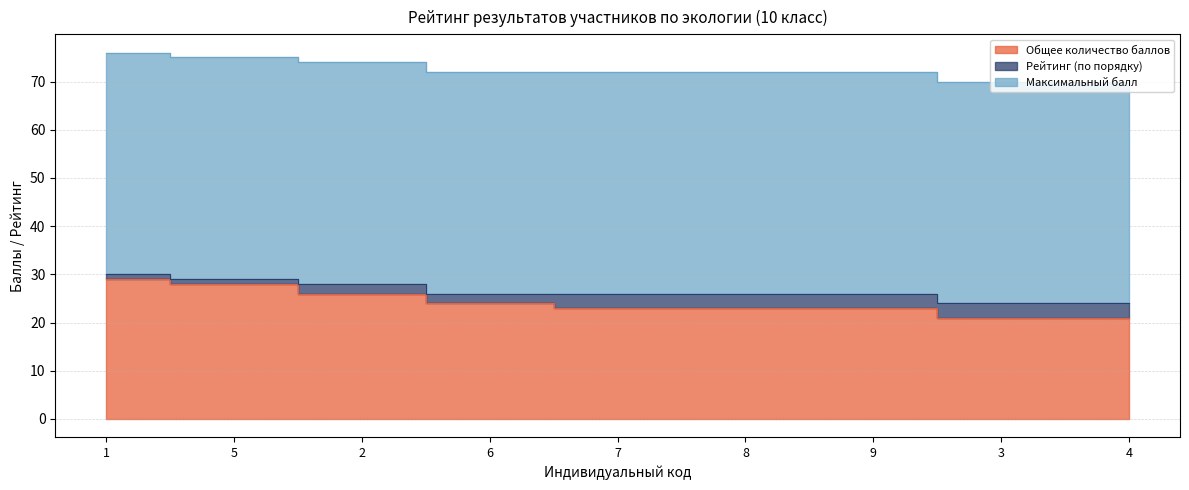

True or false: Максимальный балл has more than 1 interior local peaks.

False